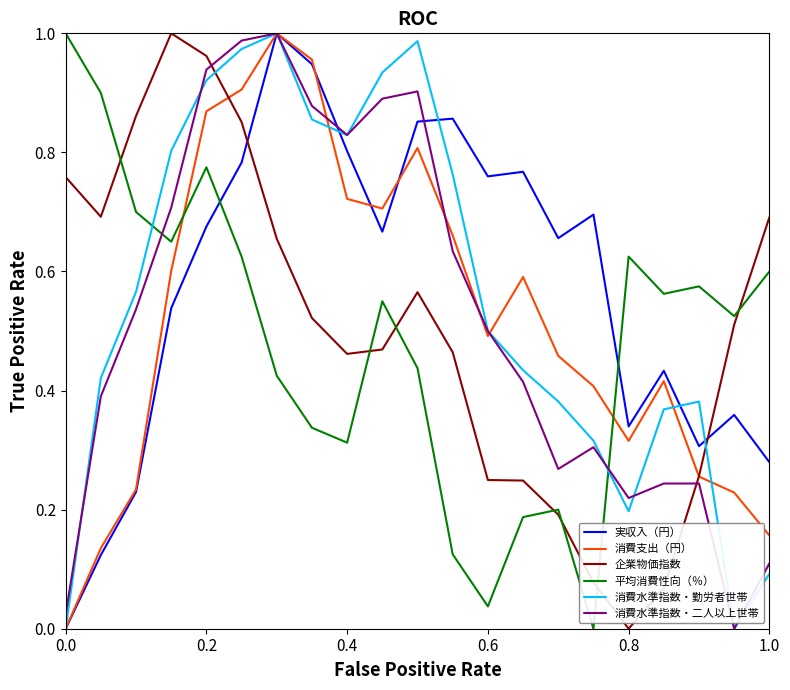

After their last crossing, which series has the higher values: 消費水準指数・二人以上世帯 or 平均消費性向（％）?

平均消費性向（％）